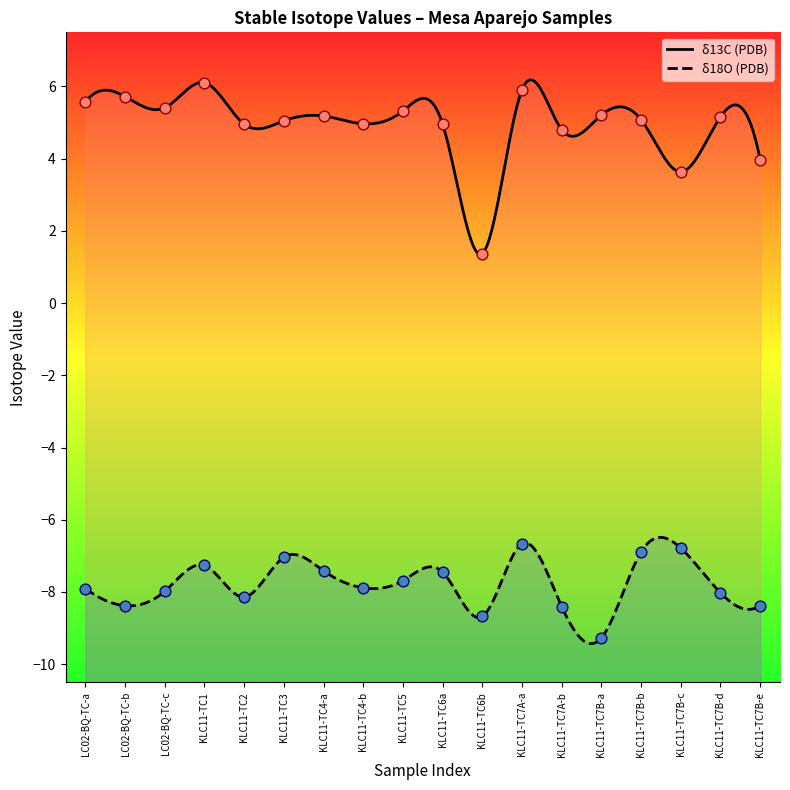

Which series has the widest spread of Y values?

δ13C (PDB)